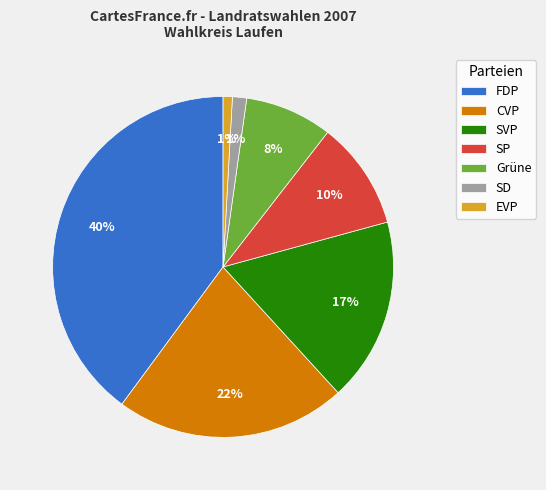

To the nearest percent, what is the average slice percentage?

14%